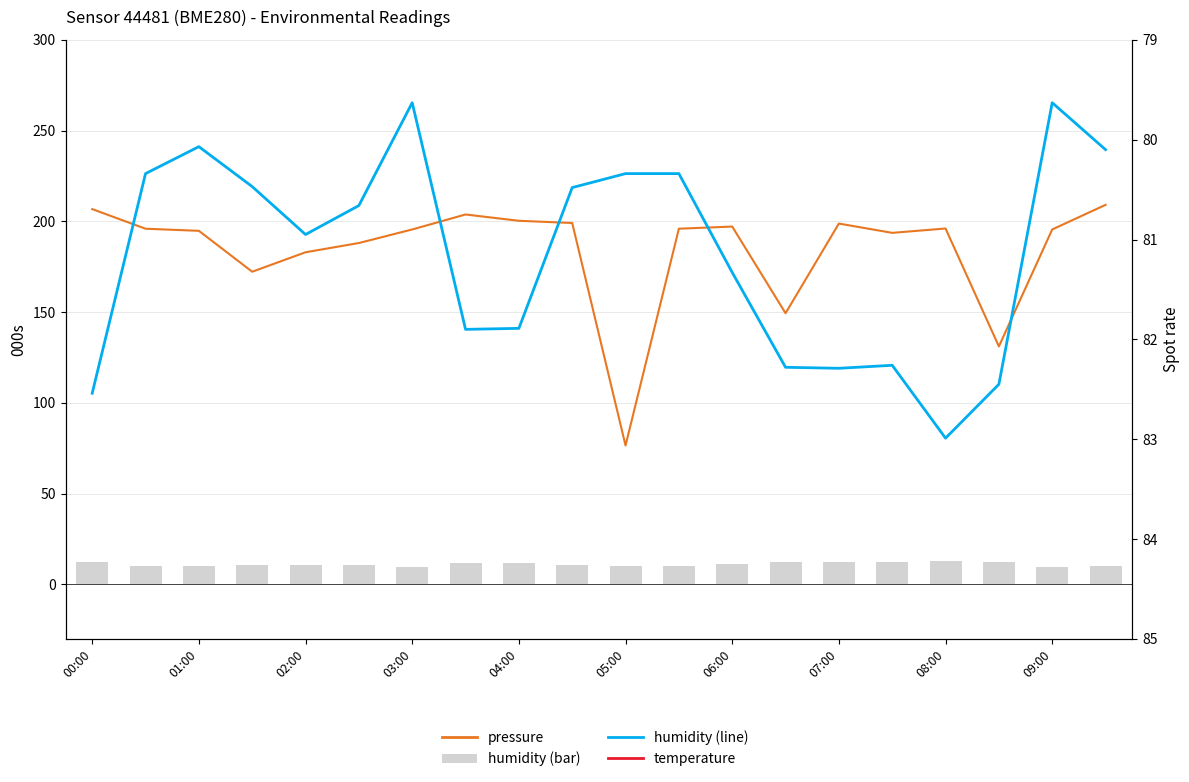

True or false: humidity has a value of 10.1 at 01:00.

True